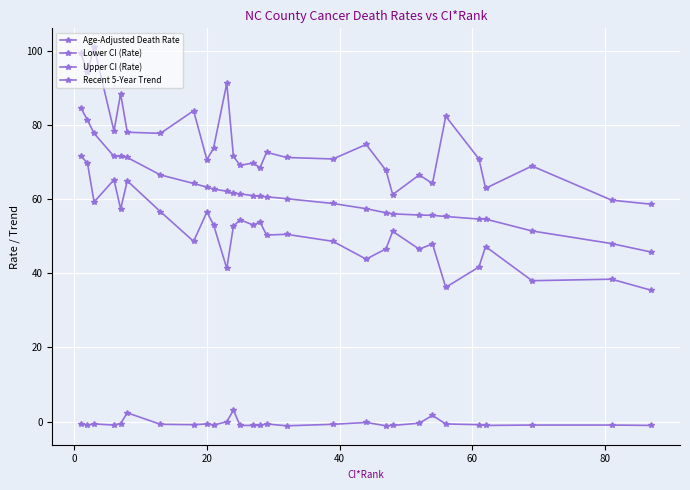

Is this an area chart (filled region under the line)?

No